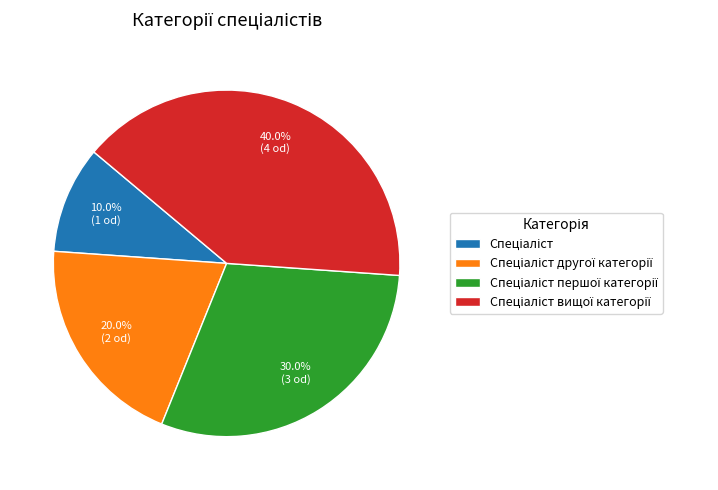

Is there any slice that represents more than half of the pie?

No